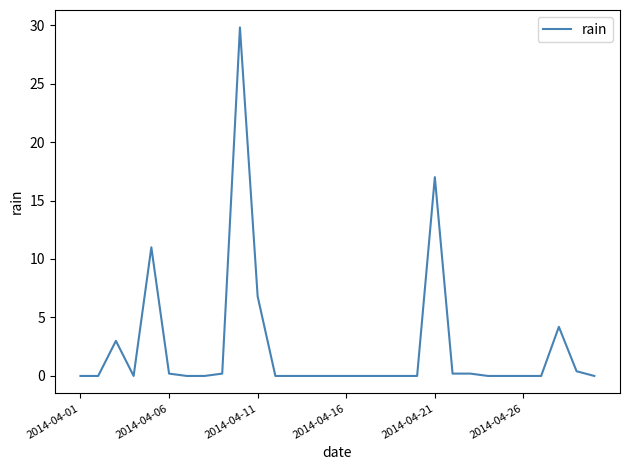

What is the maximum value shown in the chart?

29.8